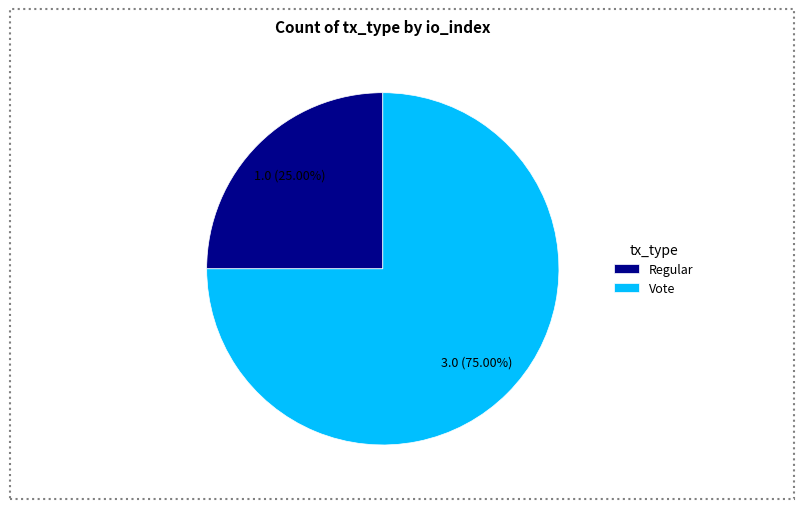

How many slices are in this pie chart?

2